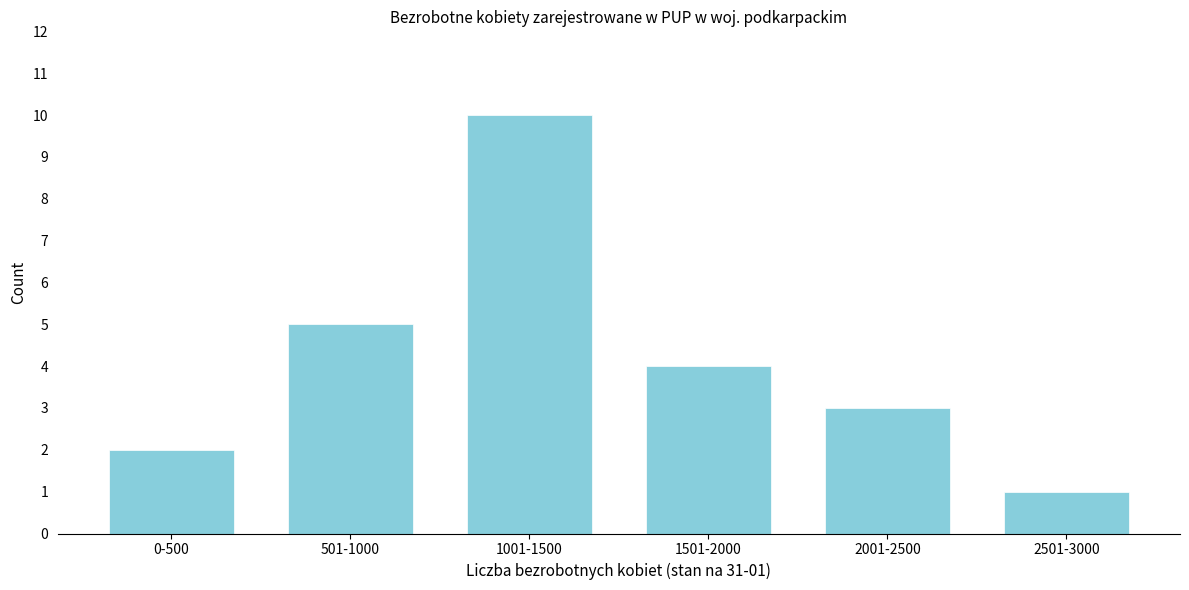

Reading left to right, what are all the values shown in this chart?

0-500=2	501-1000=5	1001-1500=10	1501-2000=4	2001-2500=3	2501-3000=1